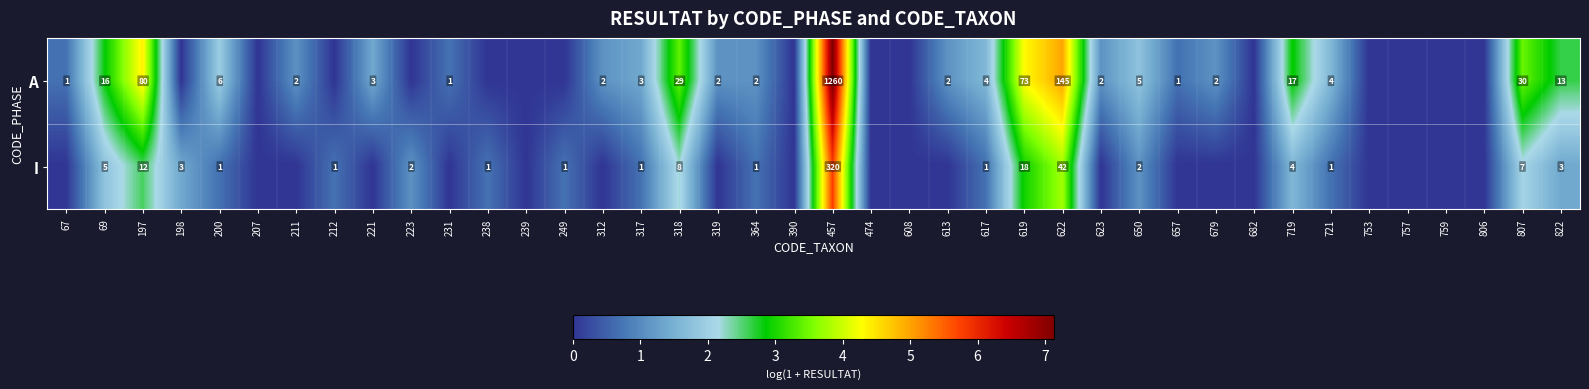

True or false: A has a value of 4 at 200.

False